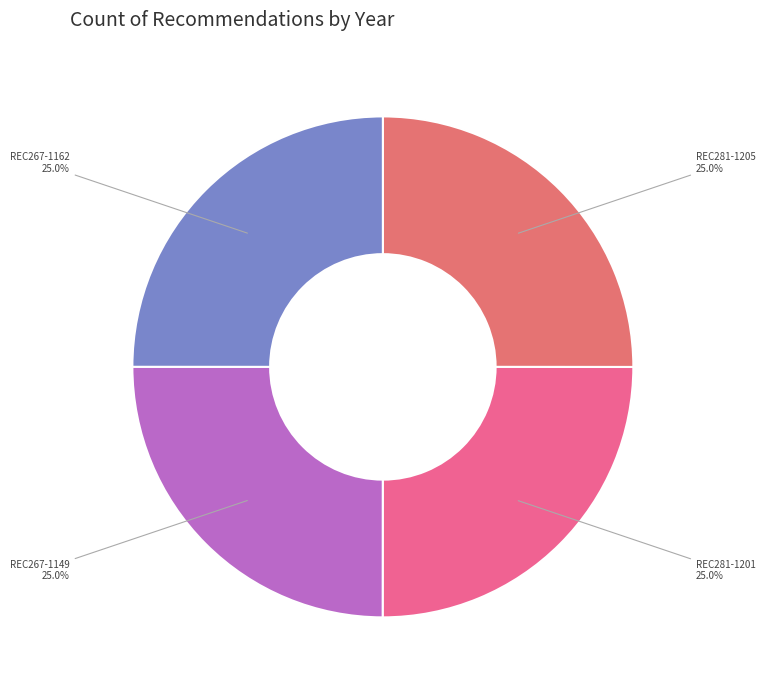

What percentage do REC281-1205 and REC281-1201 together represent?

50.0%